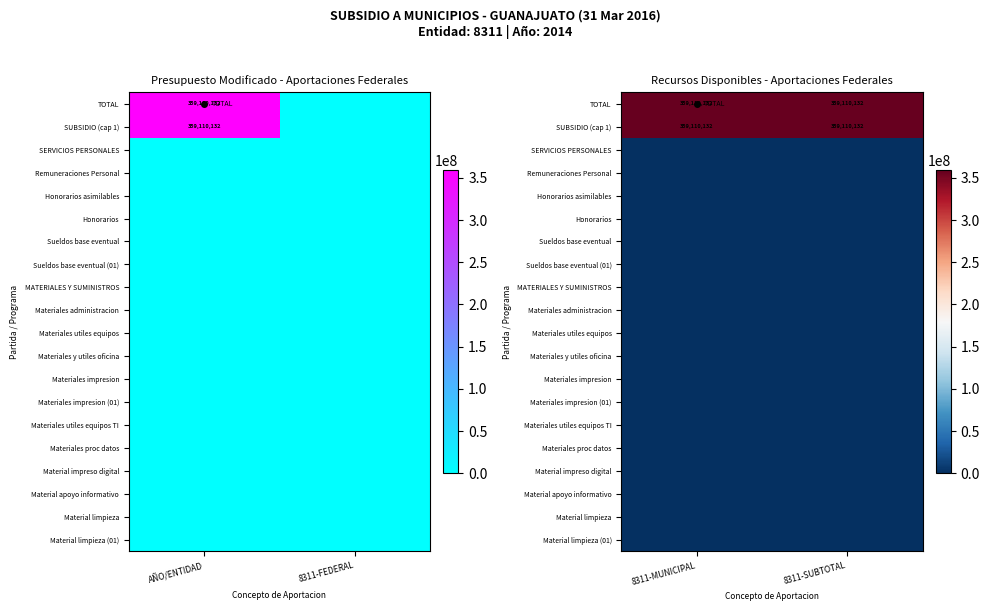

Between 8311-MUNICIPAL and 8311-SUBTOTAL, which series saw the biggest shift?

TOTAL